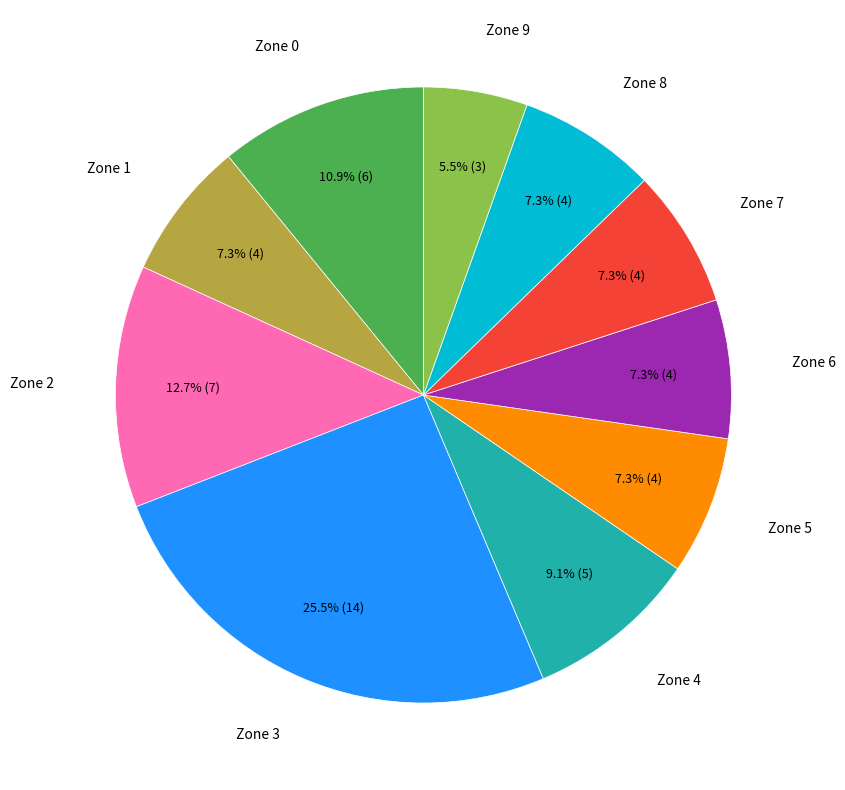

Does any single category account for the majority?

No